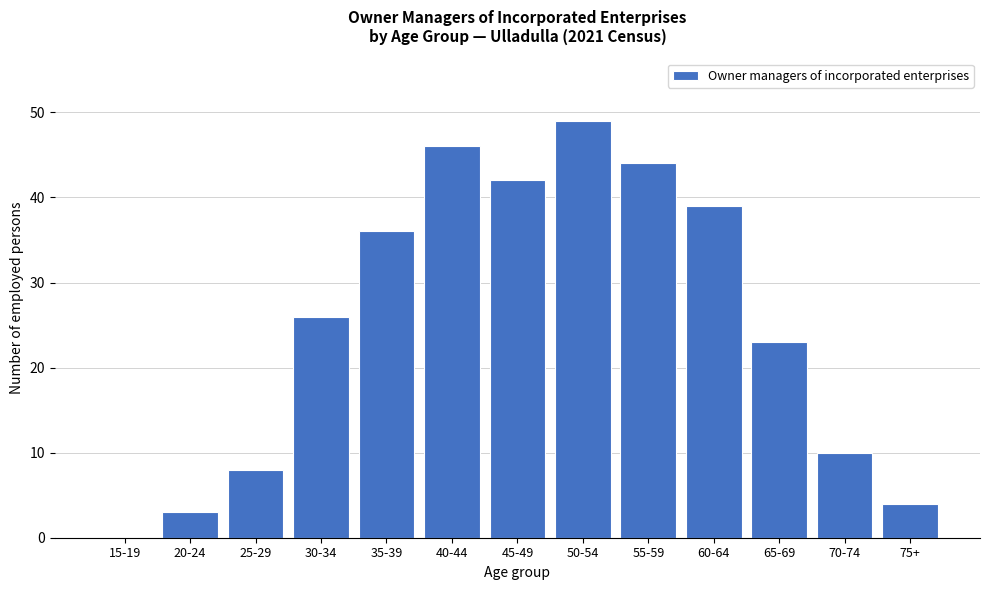

Reading left to right, extract all data points from this chart.

15-19=0	20-24=3	25-29=8	30-34=26	35-39=36	40-44=46	45-49=42	50-54=49	55-59=44	60-64=39	65-69=23	70-74=10	75+=4